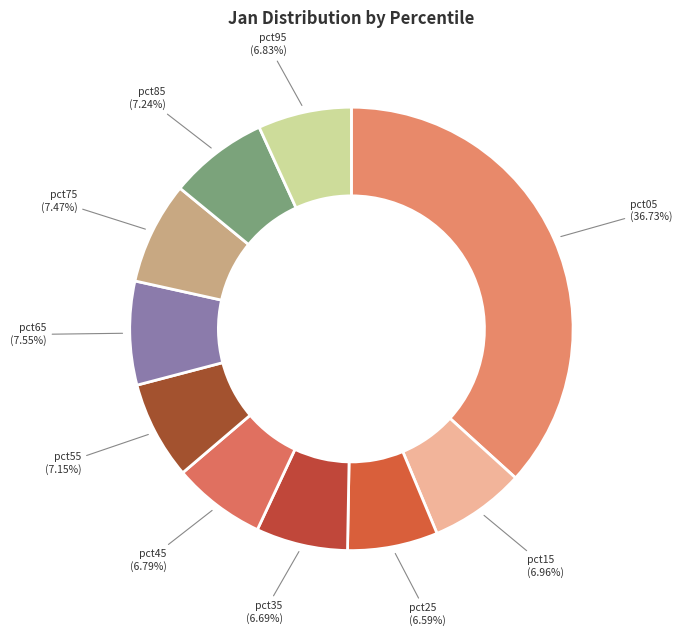

Combined, do pct75 and pct45 account for over 50%?

No